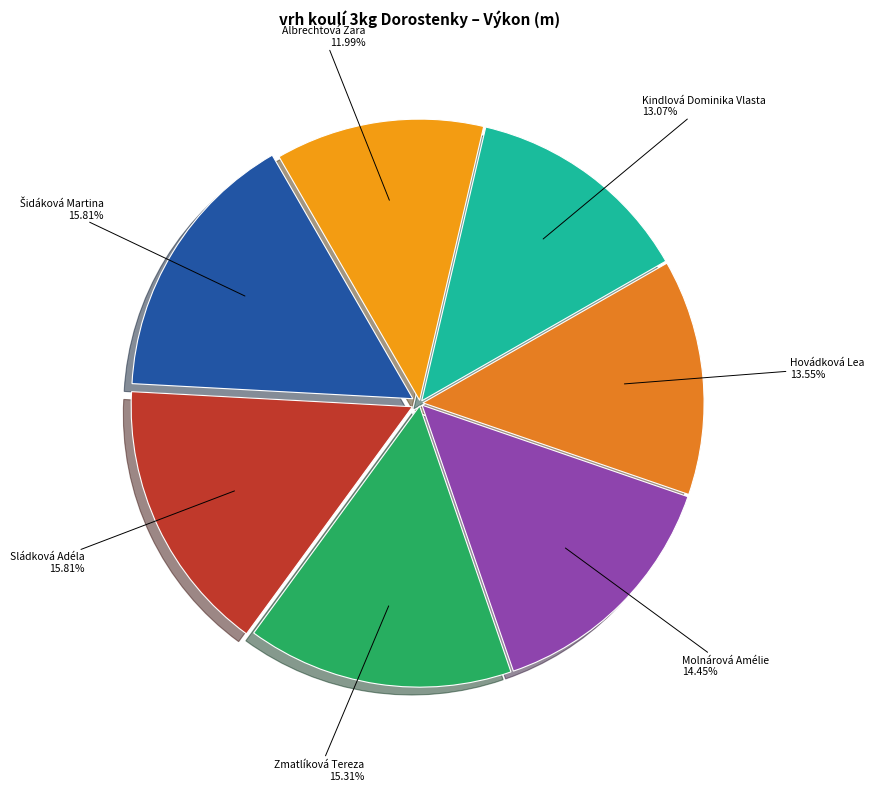

Which has a higher value, Molnárová Amélie or Kindlová Dominika Vlasta?

Molnárová Amélie